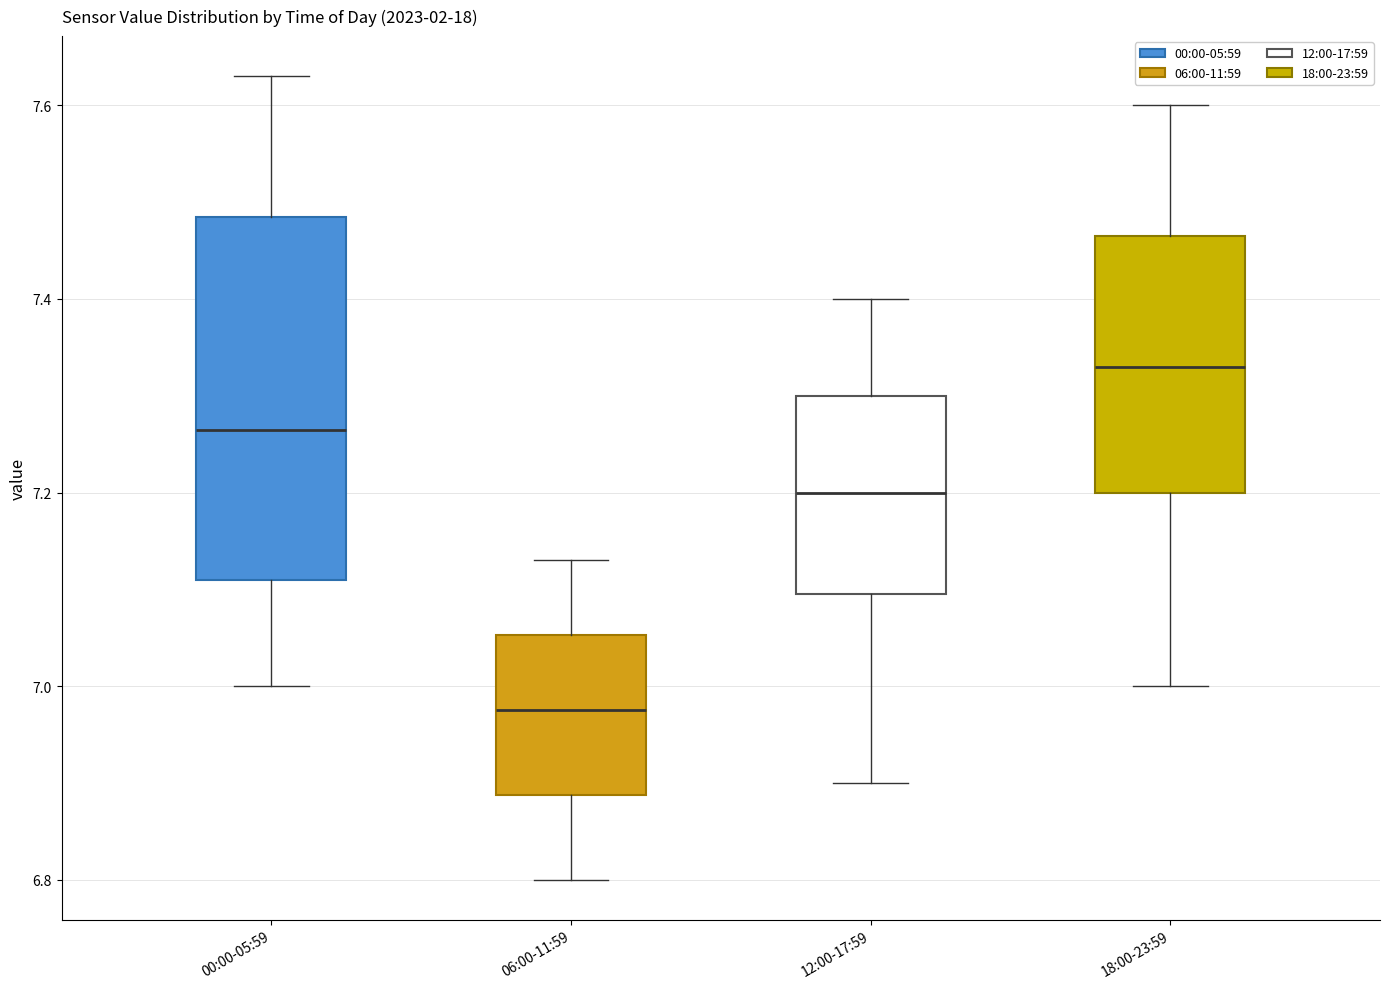

Reading left to right, read every box against the y-axis: the position of its median line, the range the box covers, and the ends of its whiskers. The values are not printed on the chart, so give them approximately, as read against the axis.

00:00-05:59: median 7.26, box 7.12 to 7.48, whiskers 7.00 to 7.64
06:00-11:59: median 6.98, box 6.88 to 7.06, whiskers 6.80 to 7.14
12:00-17:59: median 7.20, box 7.10 to 7.30, whiskers 6.90 to 7.40
18:00-23:59: median 7.34, box 7.20 to 7.46, whiskers 7.00 to 7.60